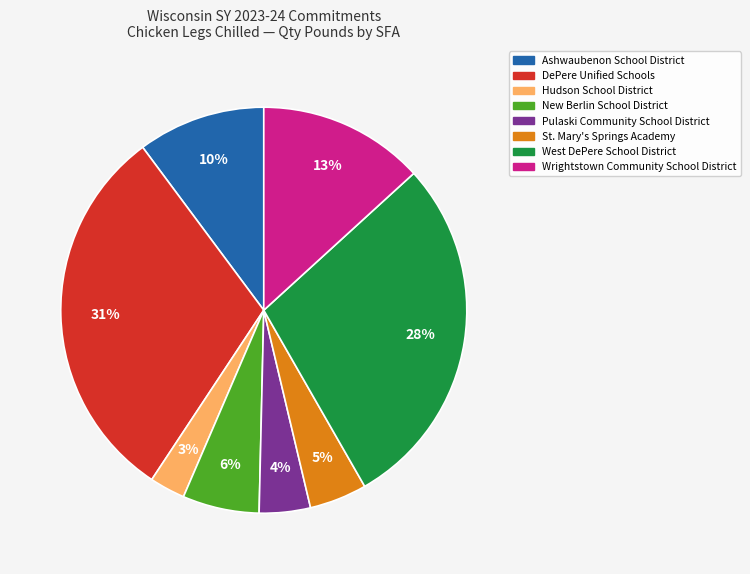

To the nearest percent, what is the difference between the Hudson School District and St. Mary's Springs Academy slice percentages?

2%